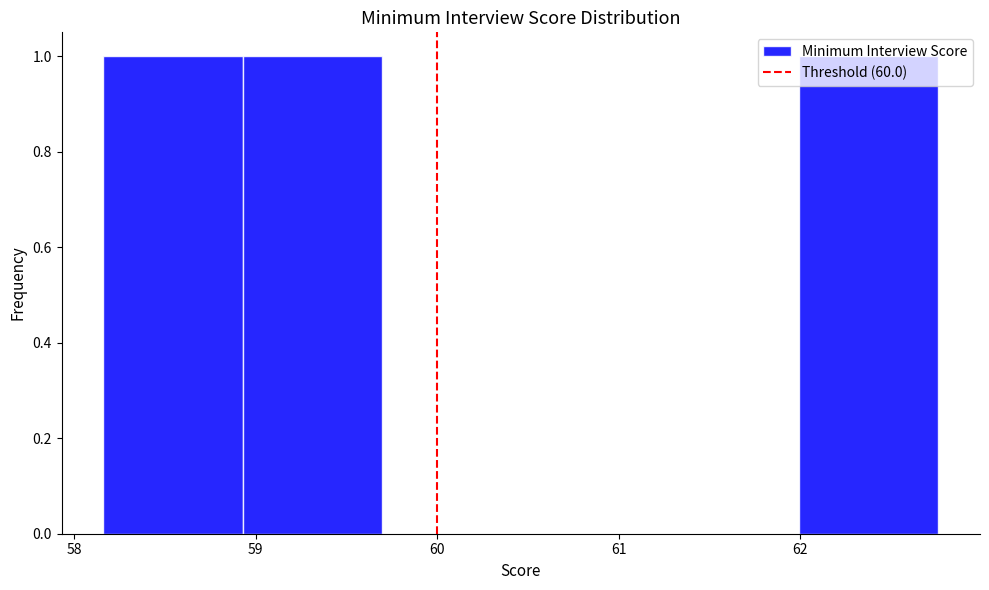

How tall is the bar that spans 62.0 to 62.8 on the x-axis? Neither the bar edges nor the heights are printed on the chart, so give them approximately, as read against the axes.

1